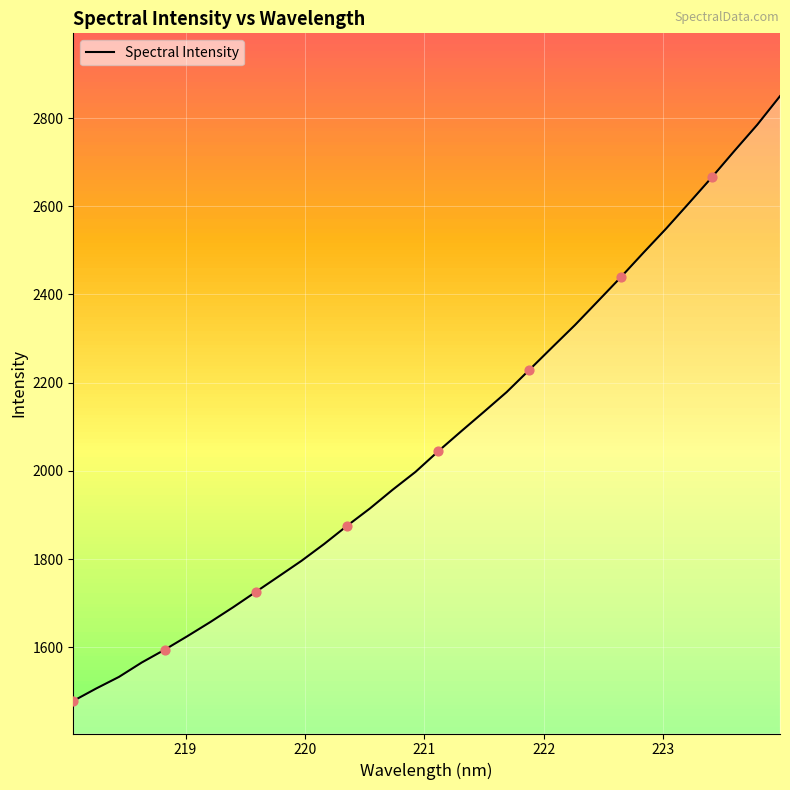

What is the smallest value displayed?

1478.1